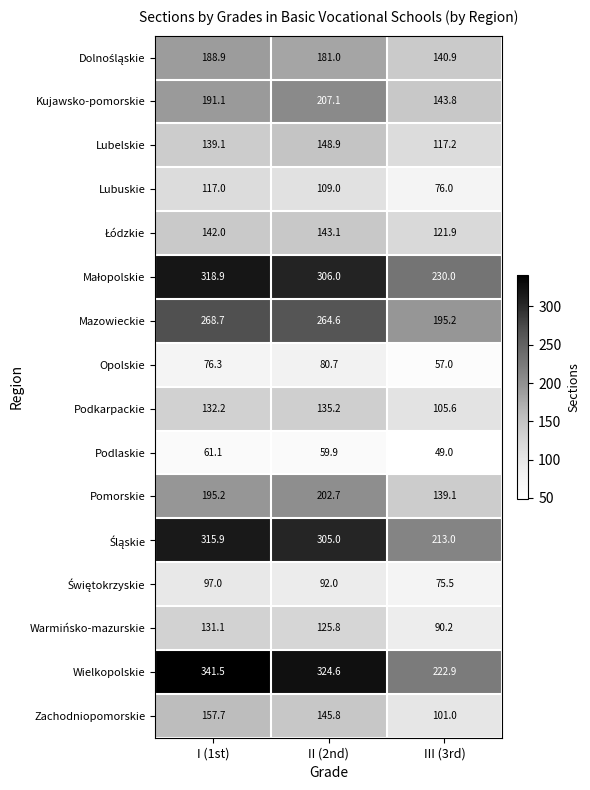

Is it true that Lubuskie equals 117.0 at I (1st)?

True